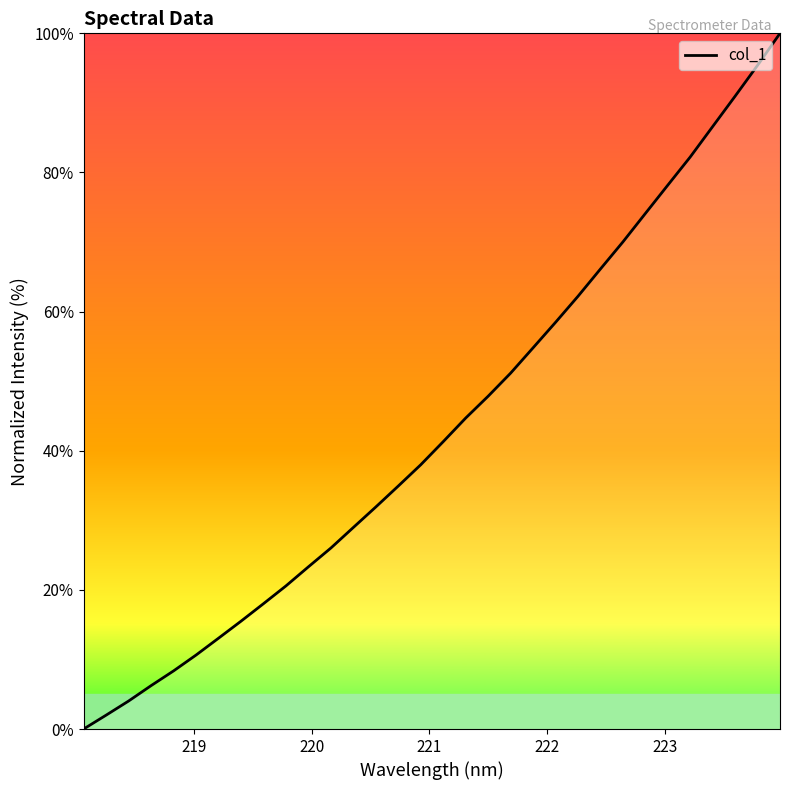

What is the difference between the maximum and minimum values?

100.0